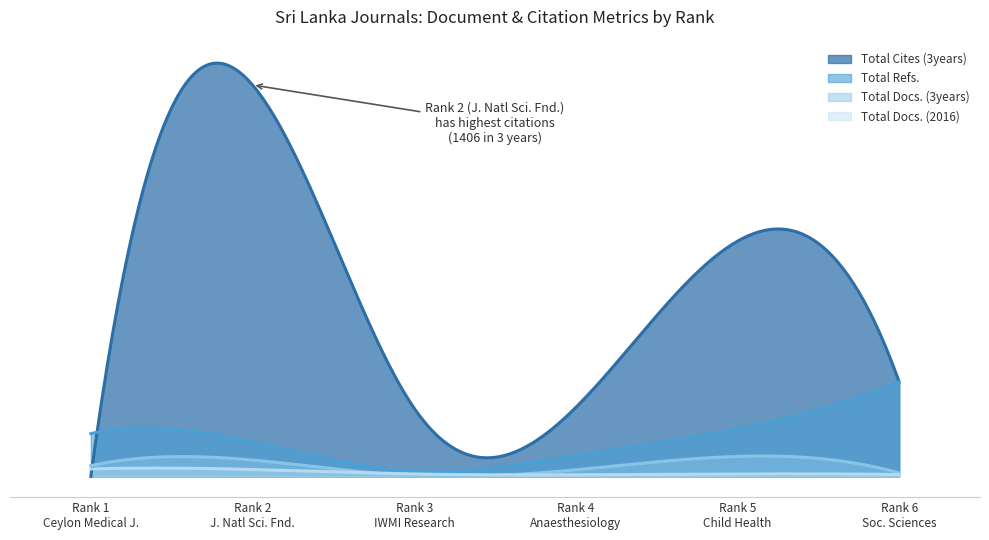

At which category does Total Cites (3years) reach its first local valley?

3